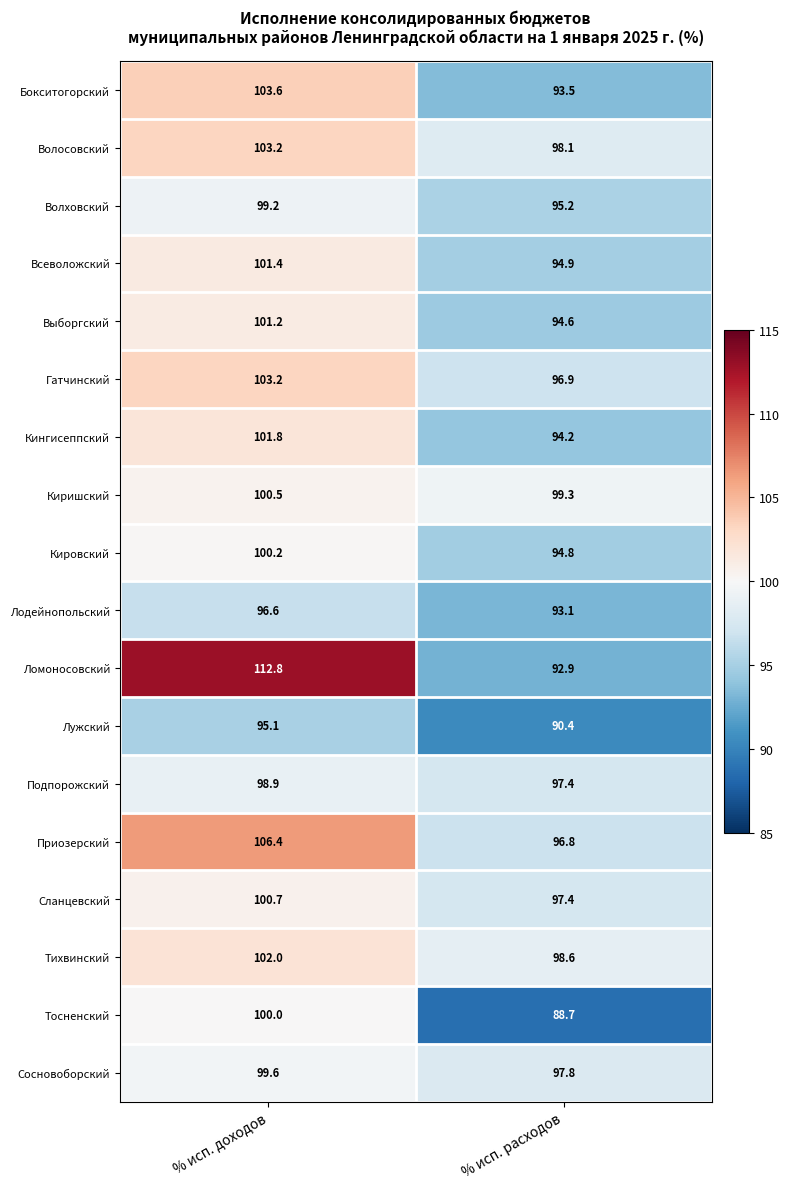

Rank the categories by Приозерский value from lowest to highest.

% исп. расходов, % исп. доходов